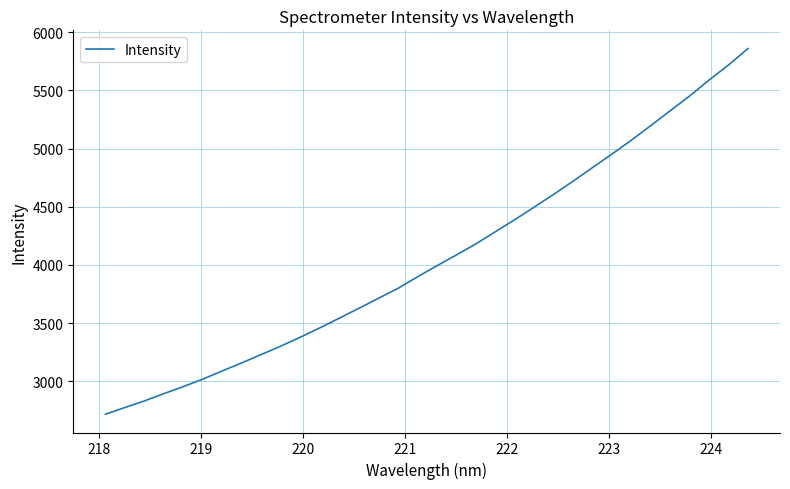

What is the difference between the maximum and minimum values?

3140.0